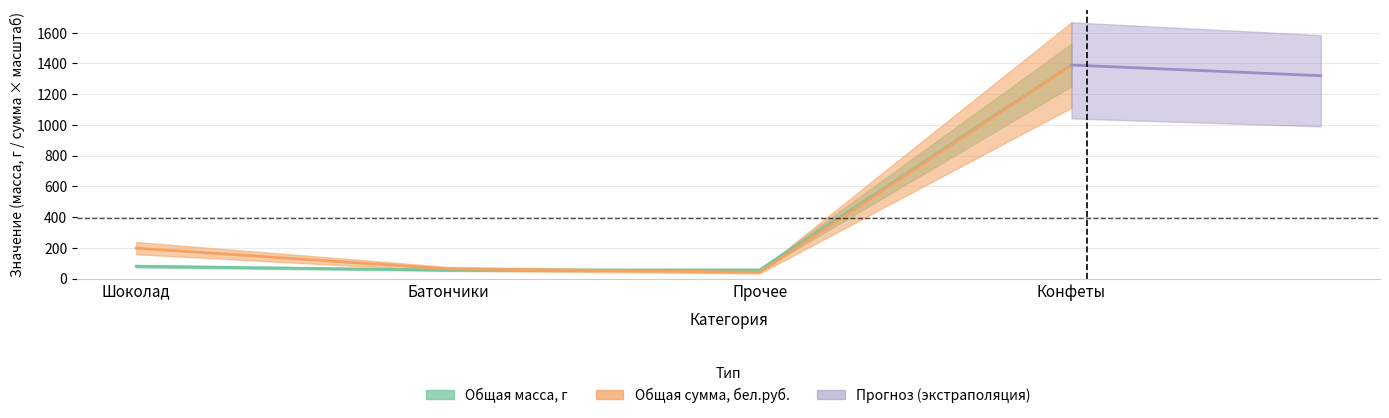

At how many categories does at least one series exceed 1151?

1